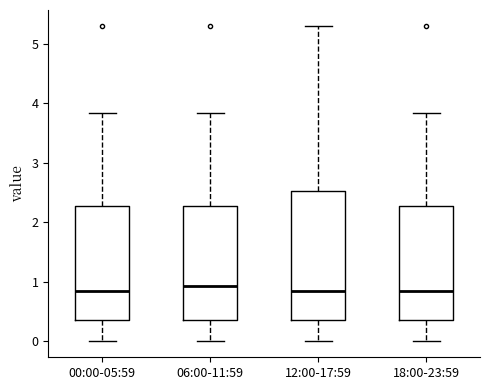

Reading left to right, read every box against the y-axis: the position of its median line, the range the box covers, and the ends of its whiskers. The values are not printed on the chart, so give them approximately, as read against the axis.

00:00-05:59: median 0.9, box 0.4 to 2.3, whiskers 0.0 to 3.8
06:00-11:59: median 0.9, box 0.4 to 2.3, whiskers 0.0 to 3.8
12:00-17:59: median 0.9, box 0.4 to 2.5, whiskers 0.0 to 5.3
18:00-23:59: median 0.9, box 0.4 to 2.3, whiskers 0.0 to 3.8